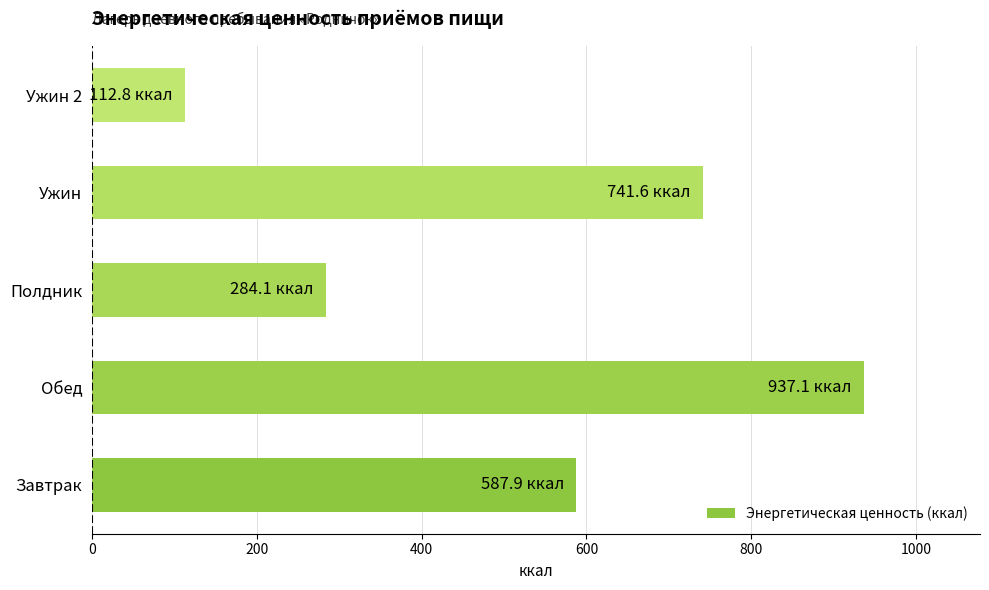

Rank the categories by value from highest to lowest.

Обед, Ужин, Завтрак, Полдник, Ужин 2